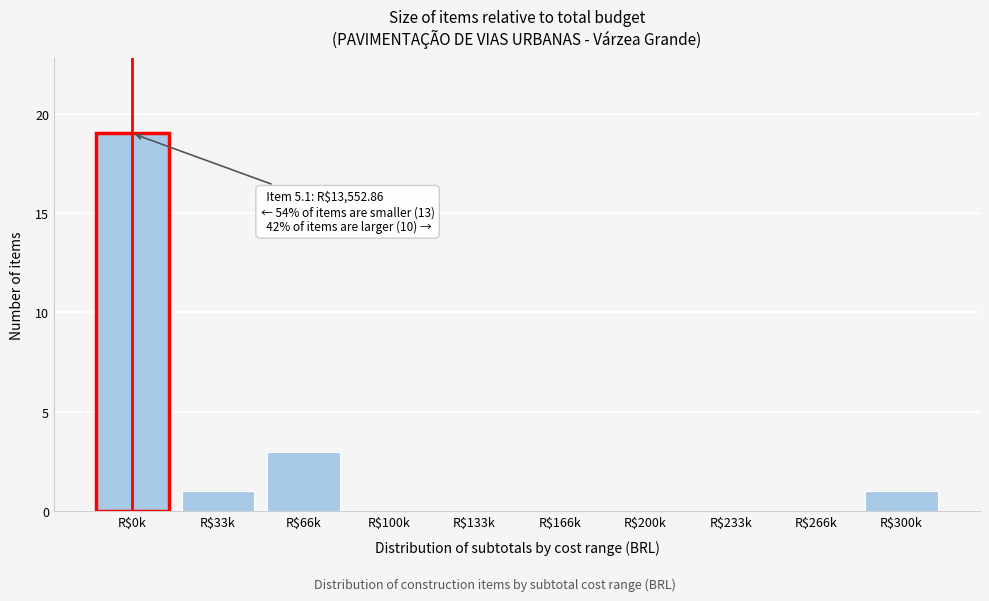

The chart shows a value of 10 at R$233k. True or false?

False